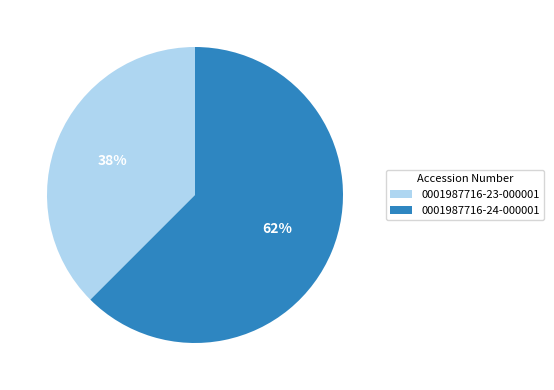

Combined, do 0001987716-24-000001 and 0001987716-23-000001 account for over 50%?

Yes